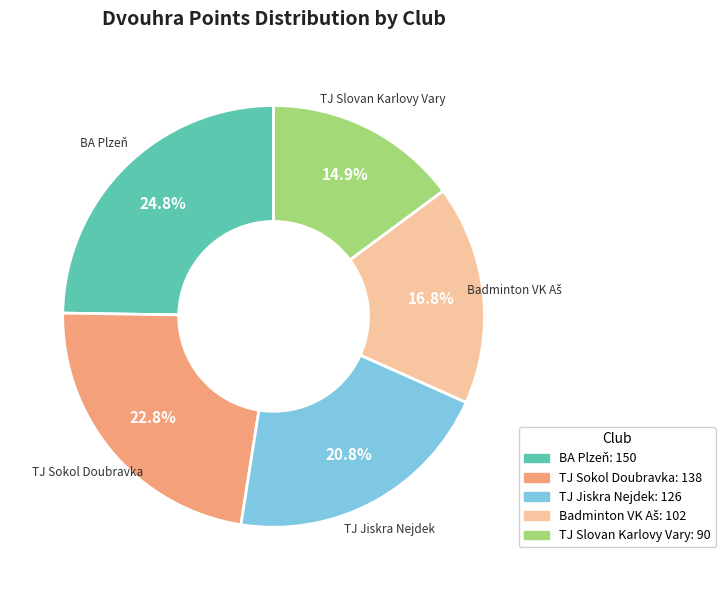

Is there a majority slice in this chart?

No